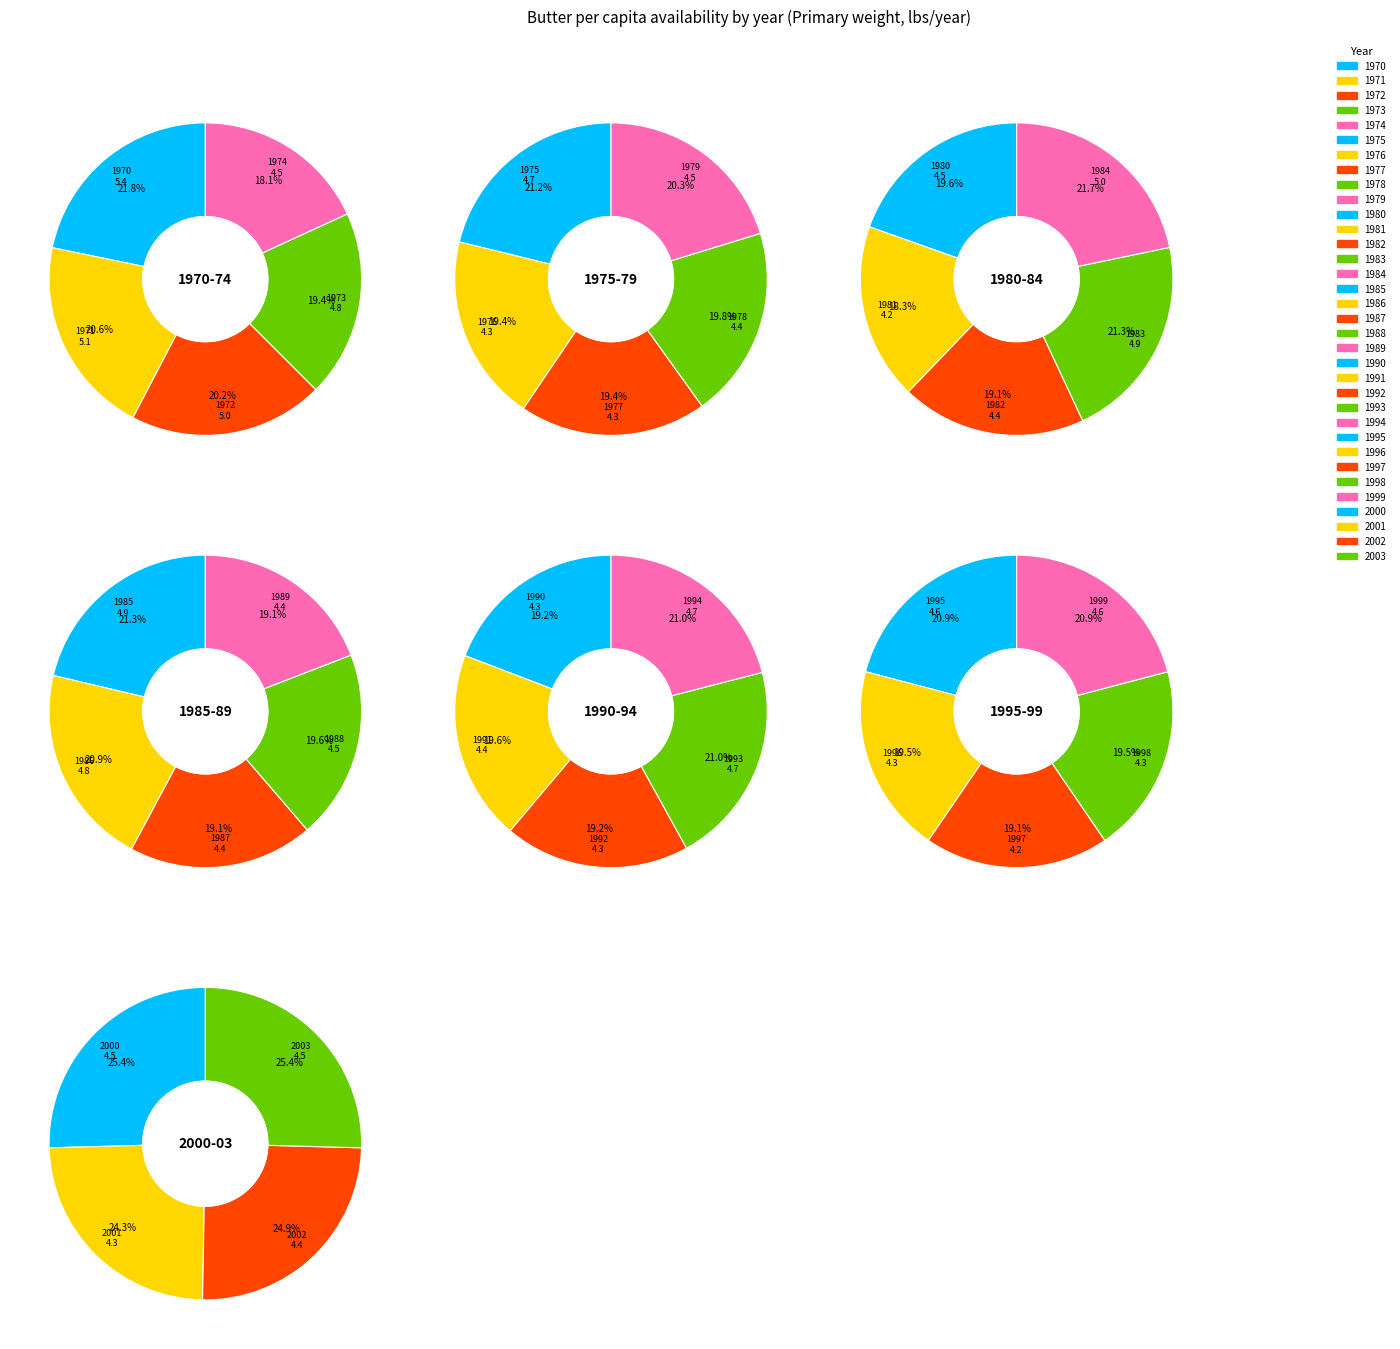

To the nearest percent, what is the difference between the largest and smallest slice percentages?

2%